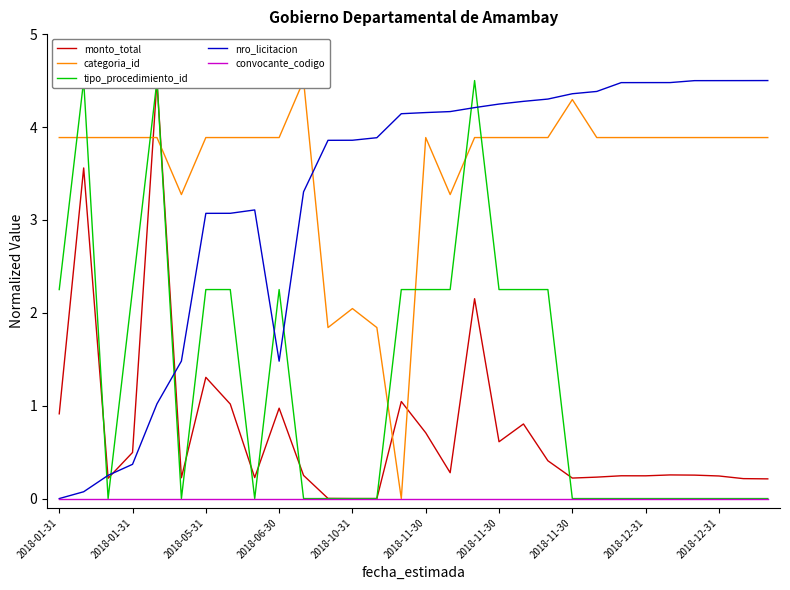

What is the maximum value shown in the chart?

4.5